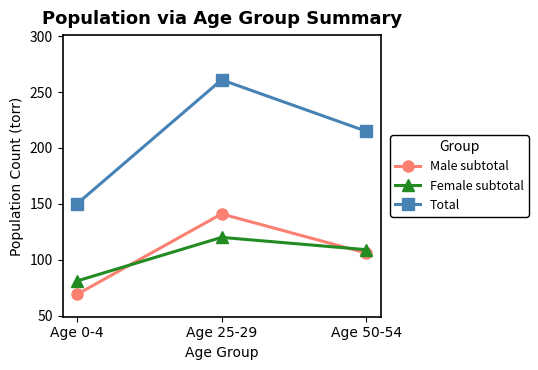

Between Age 0-4 and Age 25-29, which series saw the biggest shift?

Total